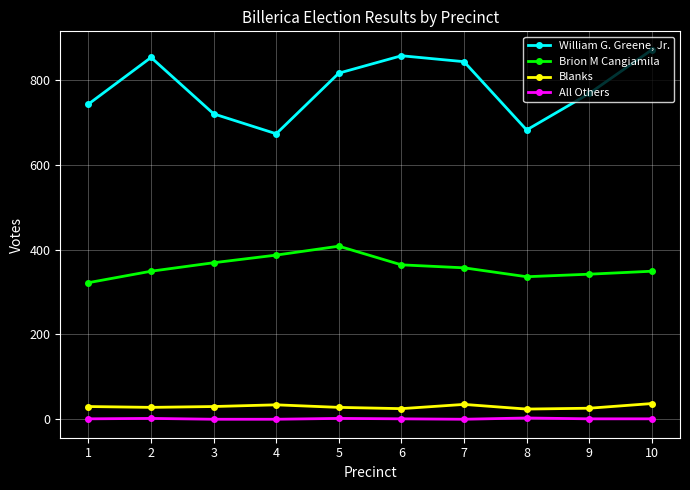

True or false: William G. Greene, Jr. has more than 0 points higher than both neighbors.

True